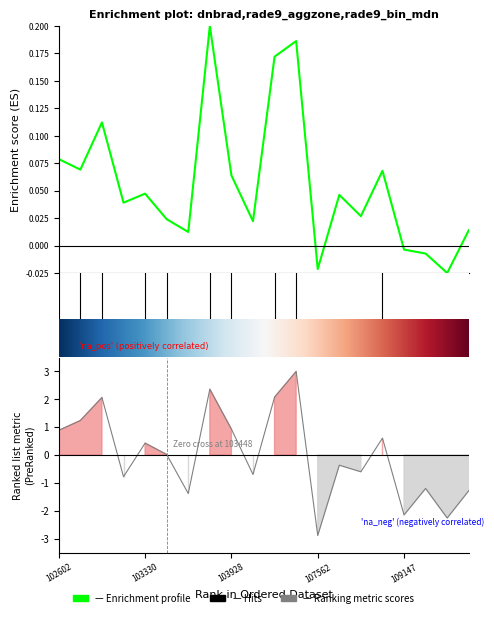

Where does the rade9_aggzone_norm series first go above 0?

102602